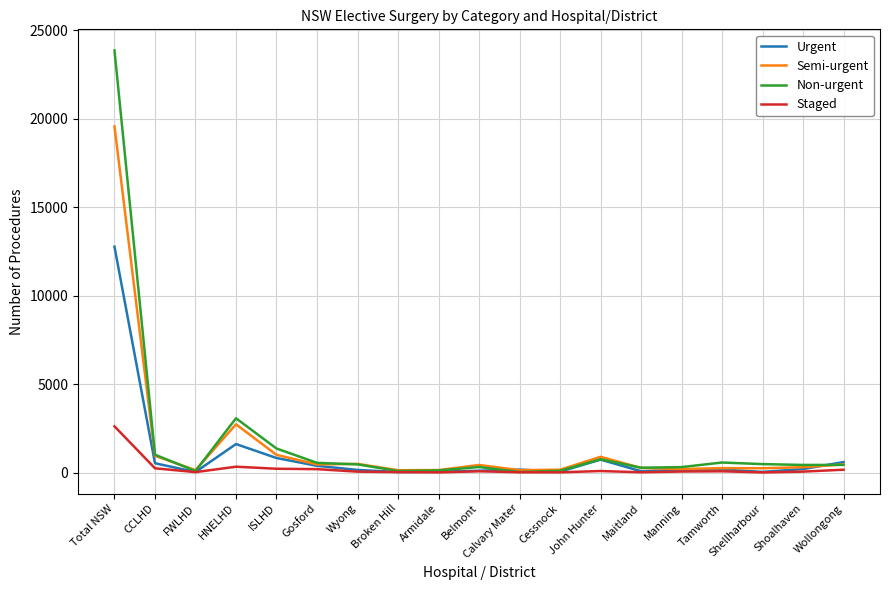

Which series changed the most between Broken Hill and Wollongong?

Urgent